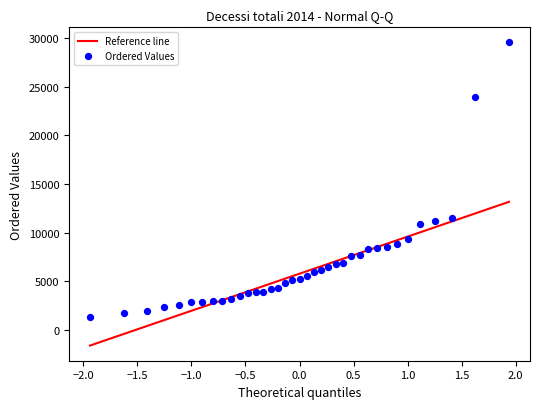

What is the range of Y values (max minus min)?

28226